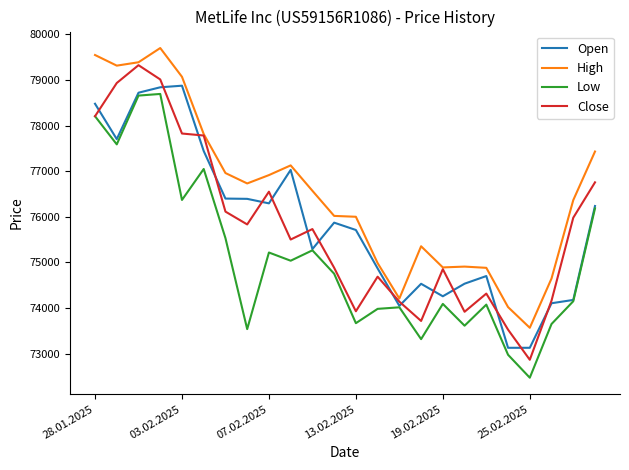

True or false: Low and High intersect in this chart.

False